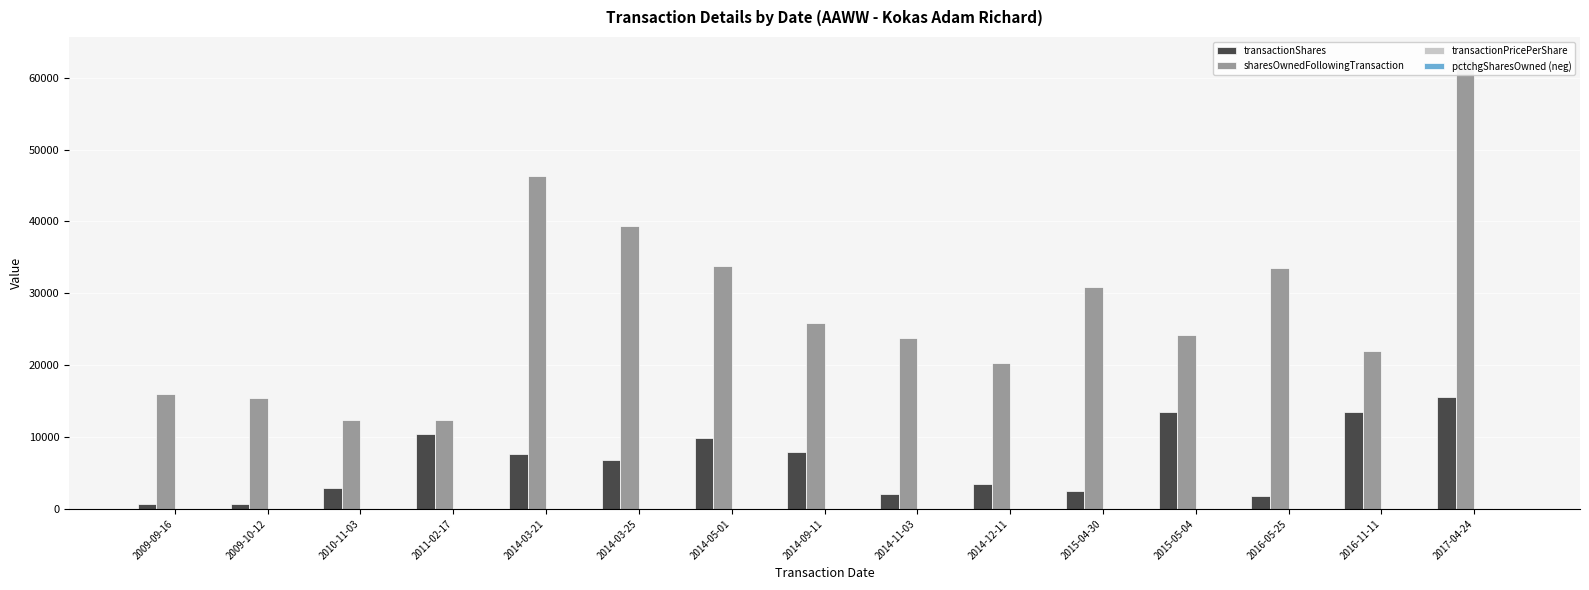

List the series in order of their peak value, highest first.

sharesOwnedFollowingTransaction, transactionShares, transactionPricePerShare, pctchgSharesOwned (neg)